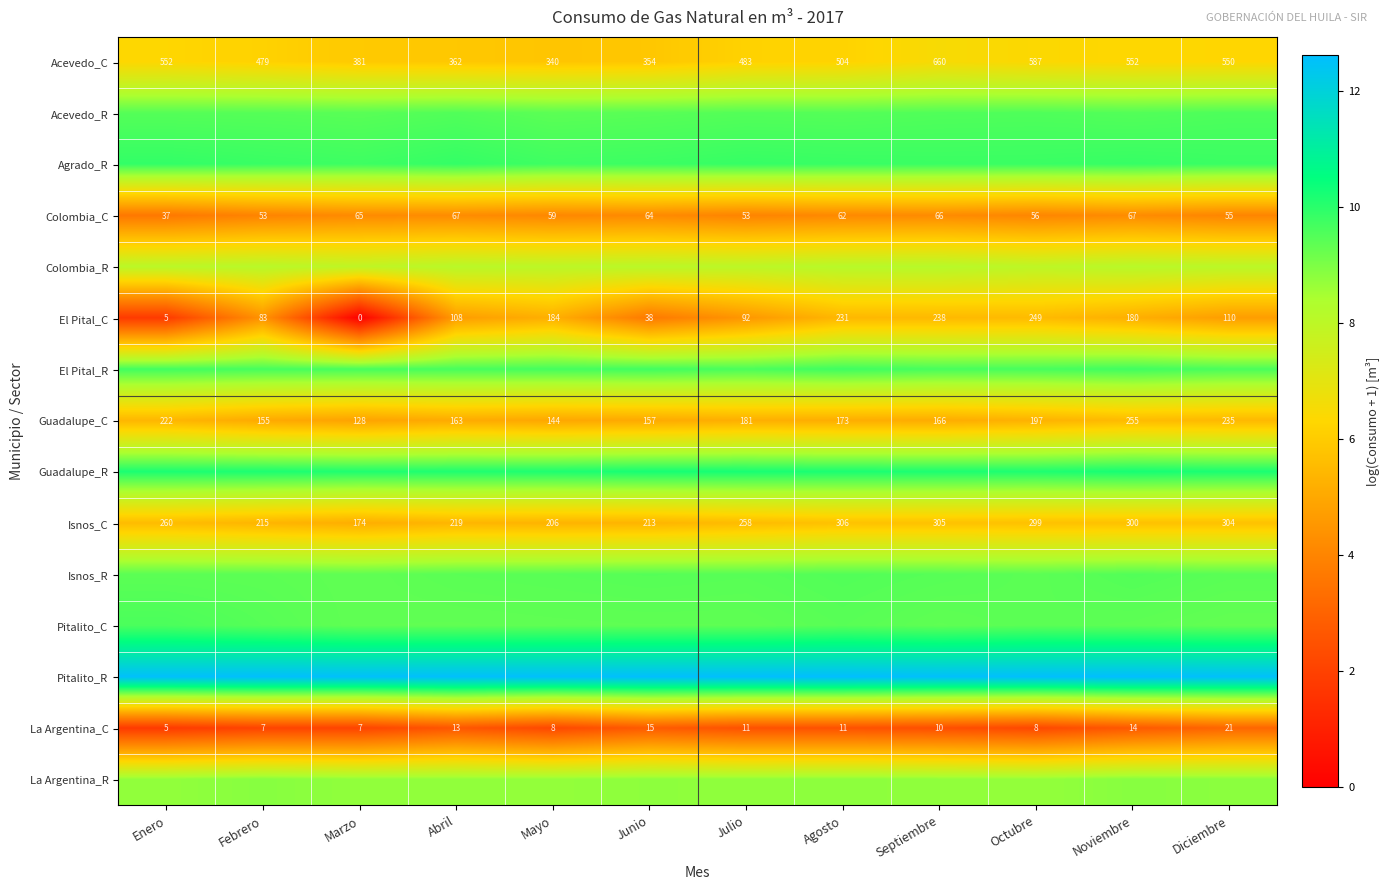

What is the total value across all series at Mayo?

114.8